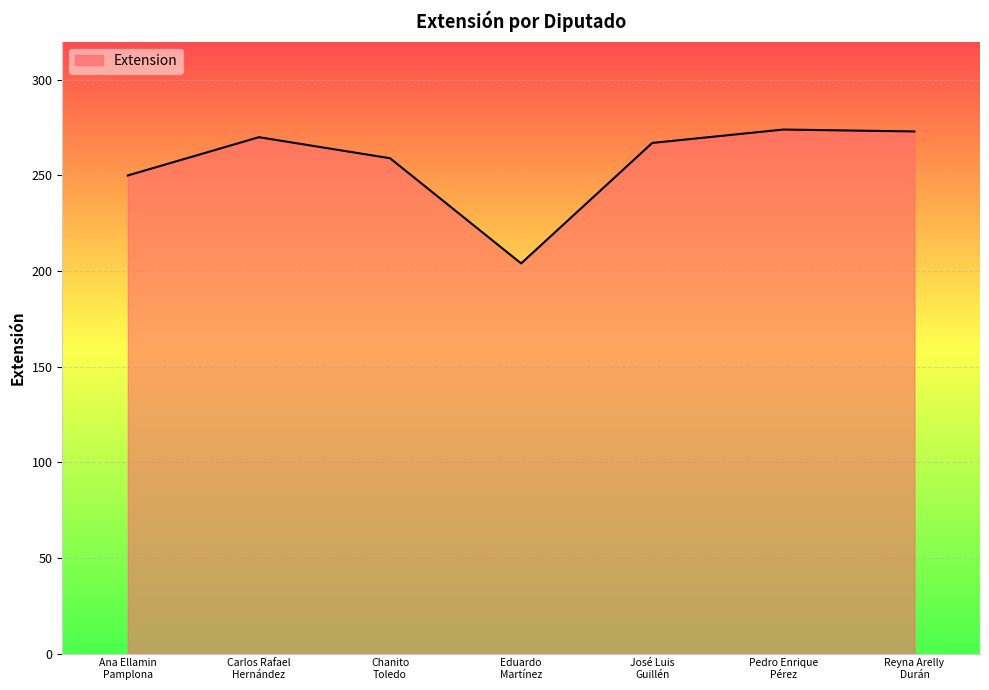

What is the change in value from Carlos Rafael
Hernández to José Luis
Guillén?

-3